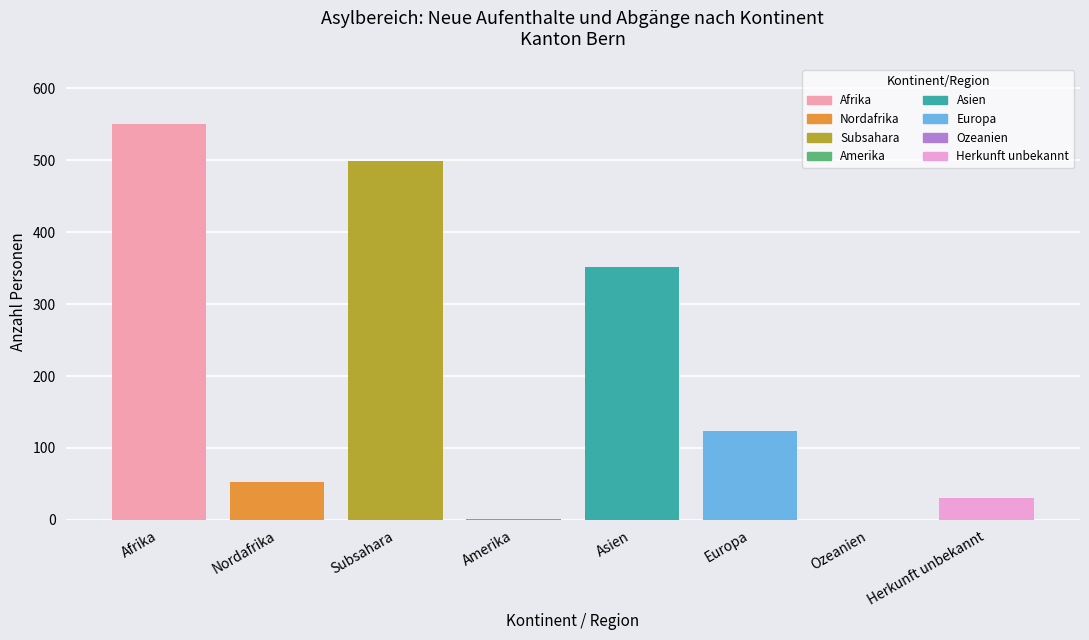

Does the chart contain stacked bars?

No